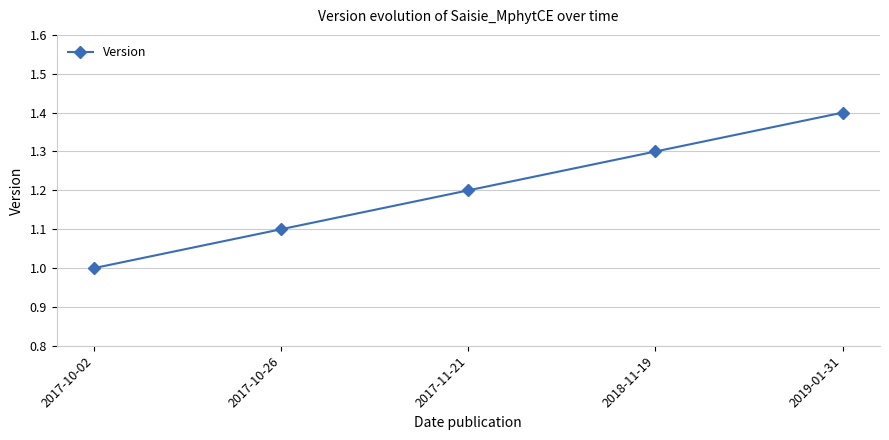

What is the minimum value shown in the chart?

1.0